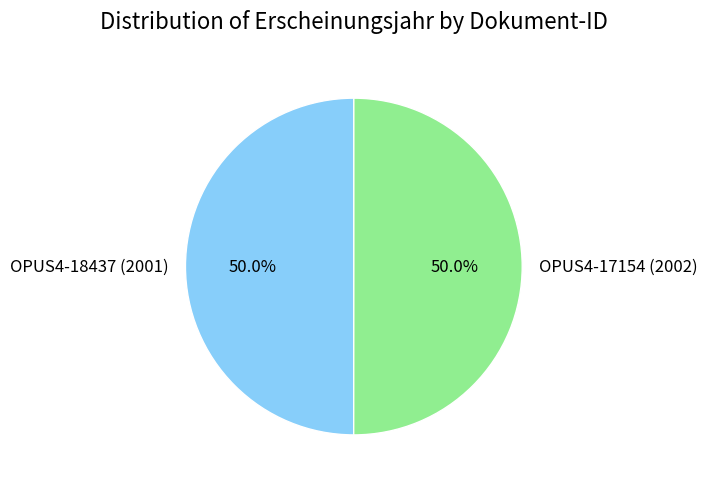

Count the number of slices in the pie.

2